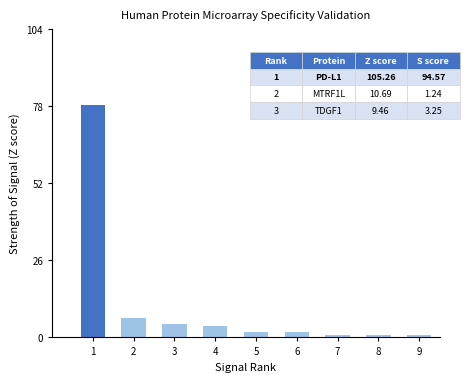

What is the value of the 3rd bar from the left?

4.7